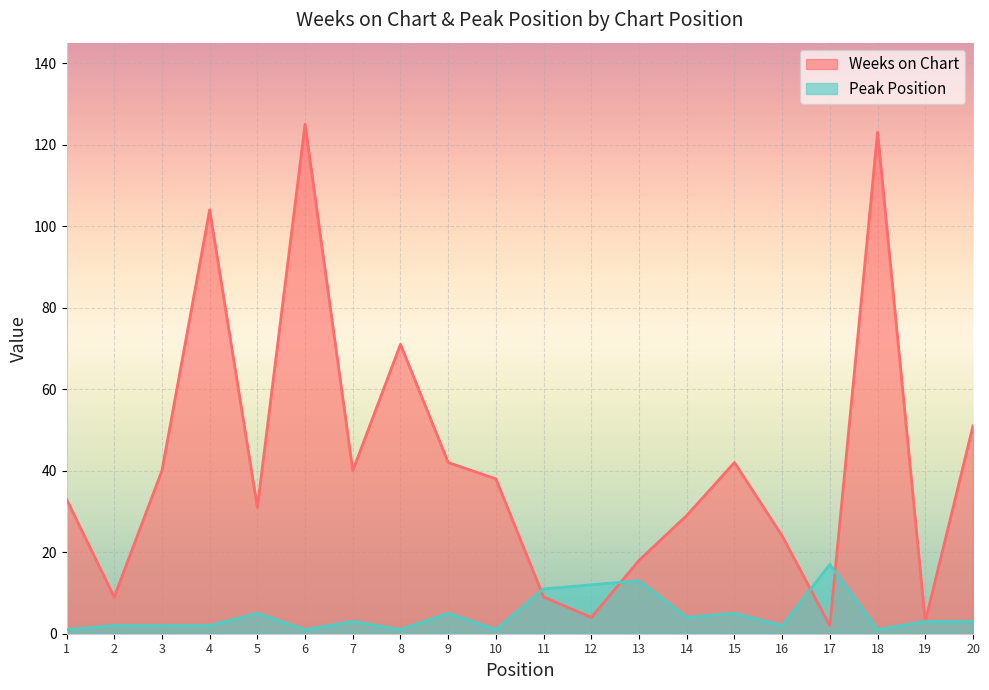

What are all the series names shown in the legend?

Weeks on Chart, Peak Position